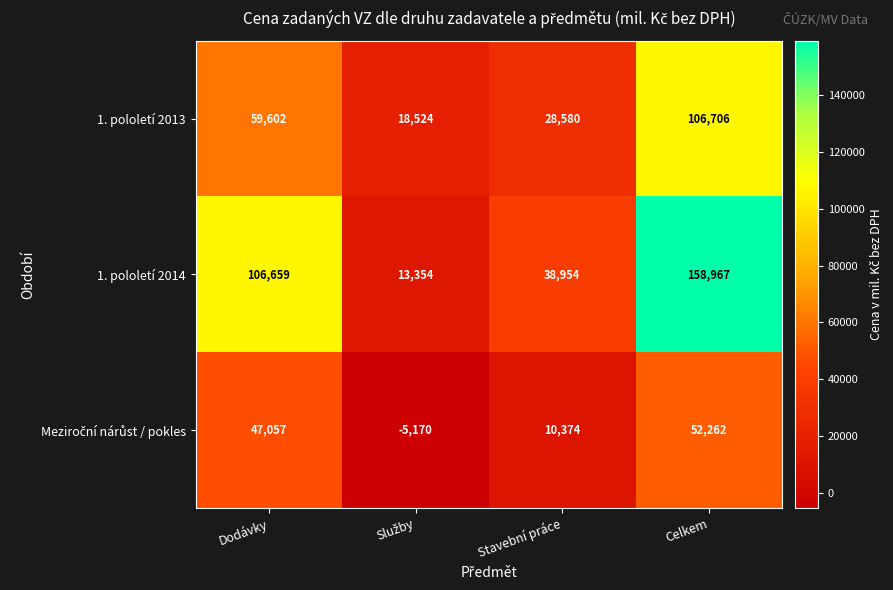

What is the lowest value of the 1. pololetí 2014 series?

13354